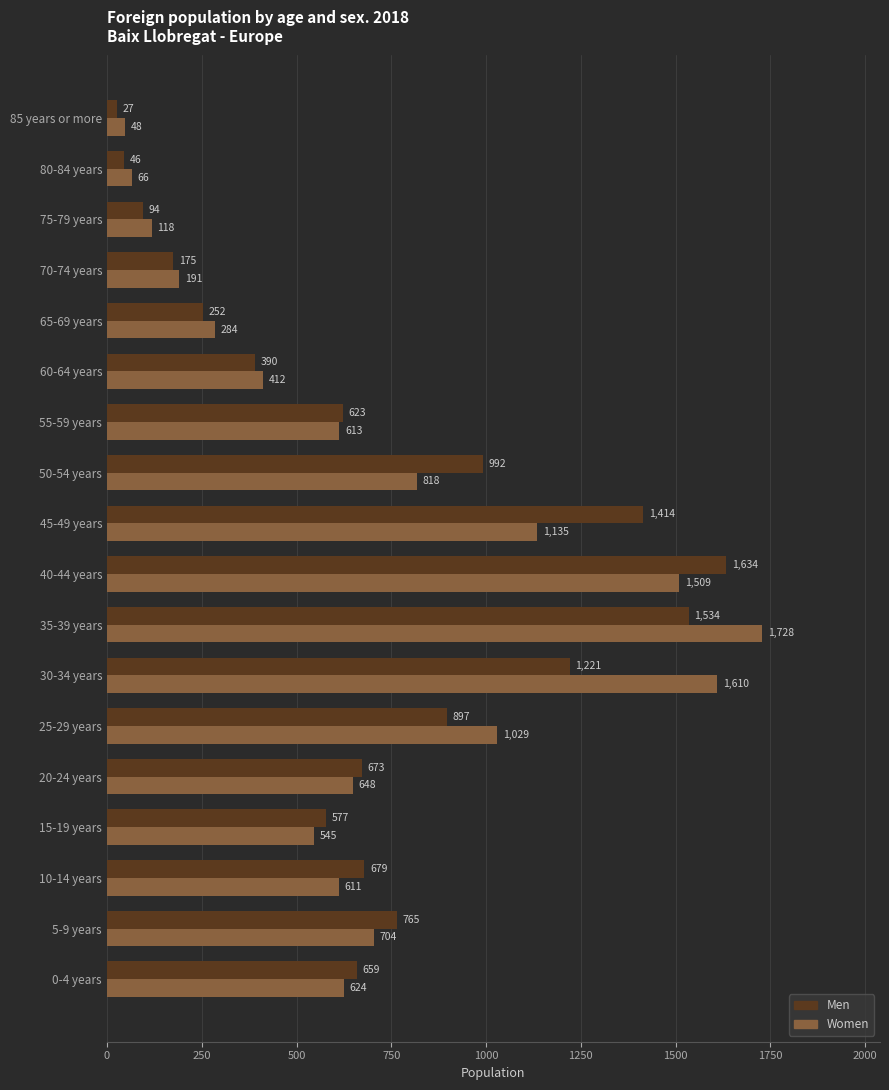

Which label corresponds to the smallest value in the chart?

85 years or more